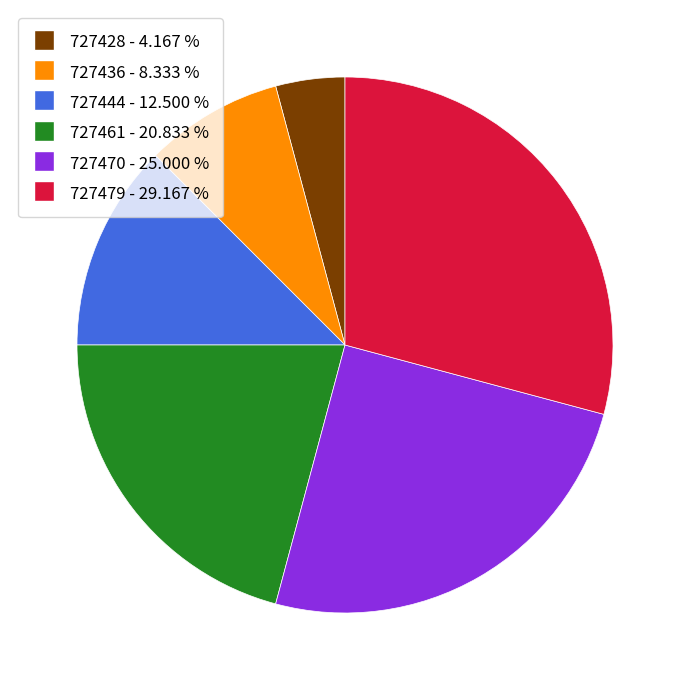

Does any single category account for the majority?

No